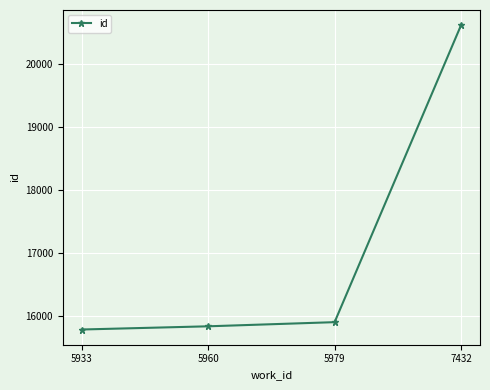

How many series are shown in this chart?

1